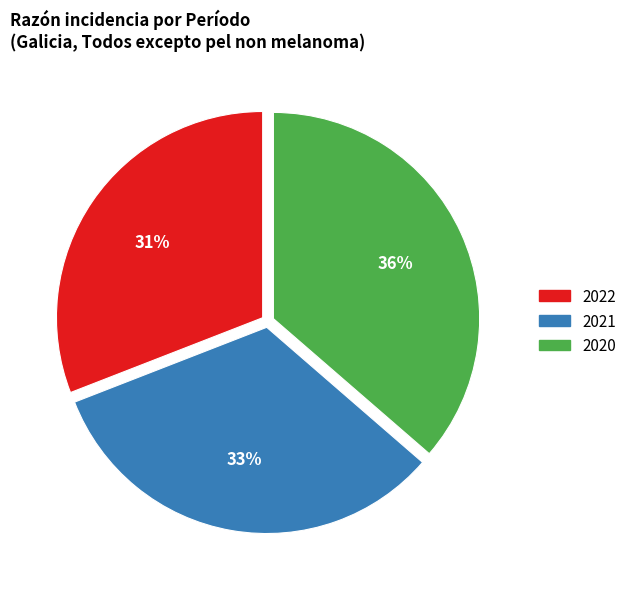

Which category has the biggest portion of the pie?

2020